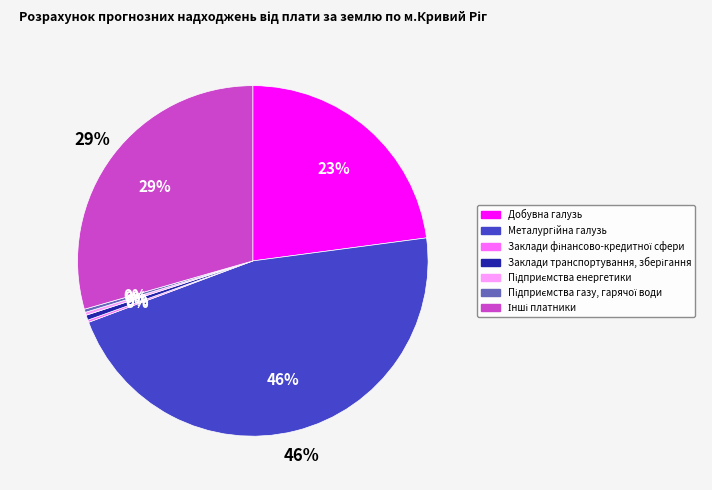

Rank the categories by value from highest to lowest.

Металургійна галузь, Інші платники, Добувна галузь, Заклади транспортування, зберігання, Підприємства газу, гарячої води, Підприємства енергетики, Заклади фінансово-кредитної сфери